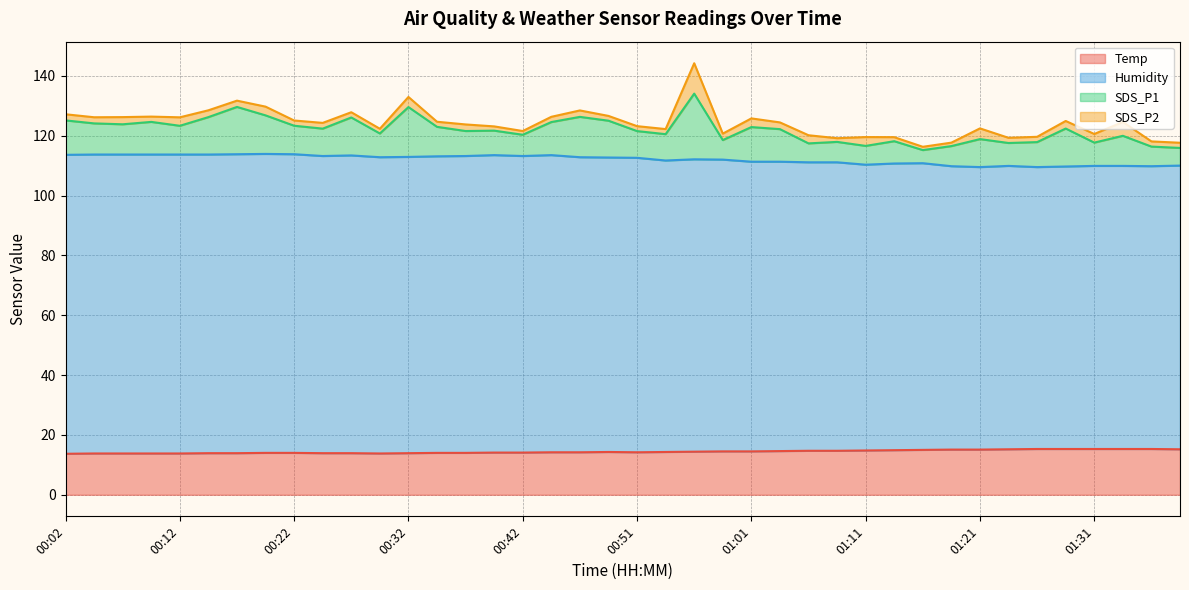

How many data points in Temp are above 14?

25